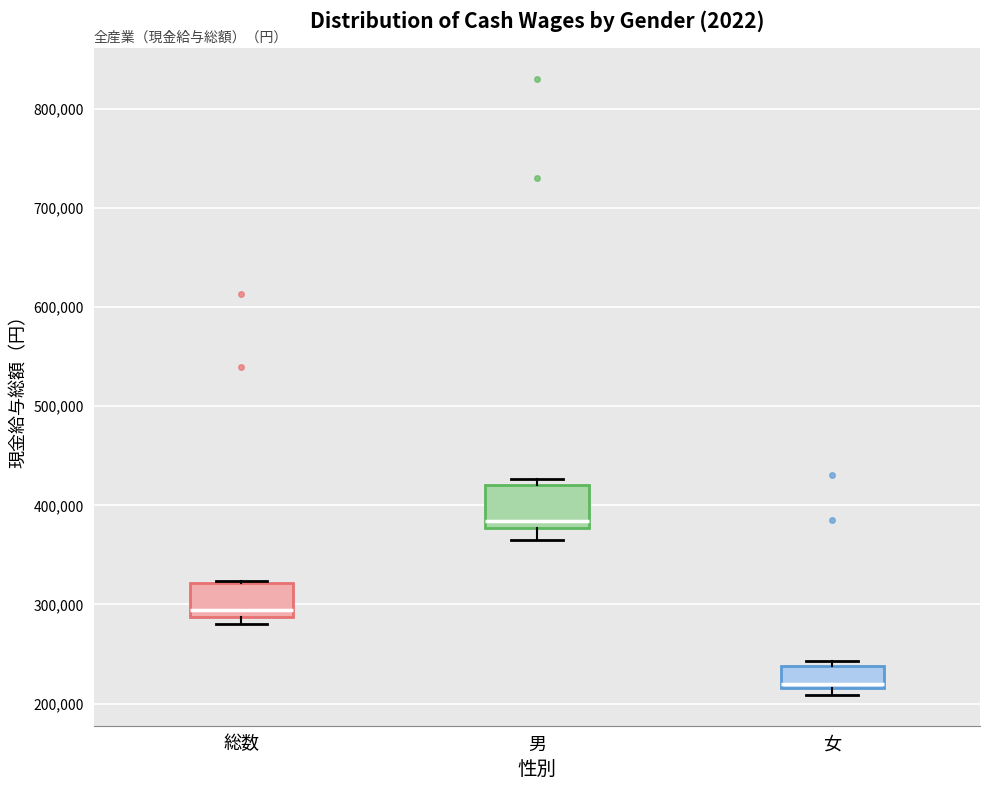

Which box has the highest median line?

男